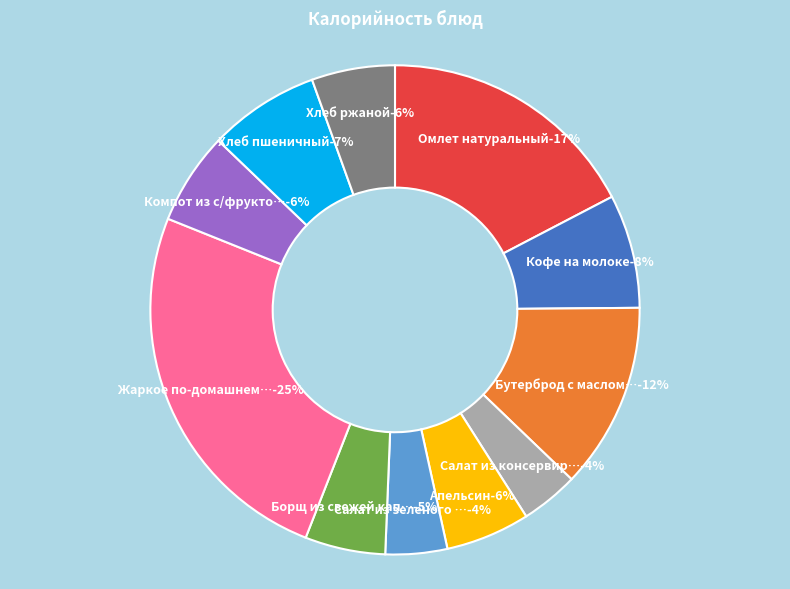

How many slices are in this pie chart?

11